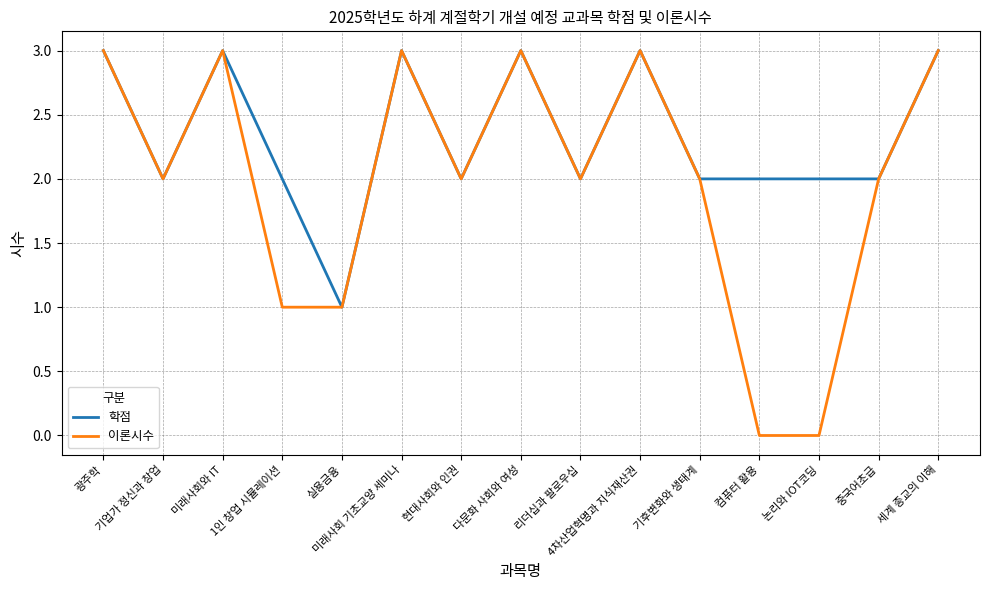

Which series has the largest range (max minus min)?

이론시수